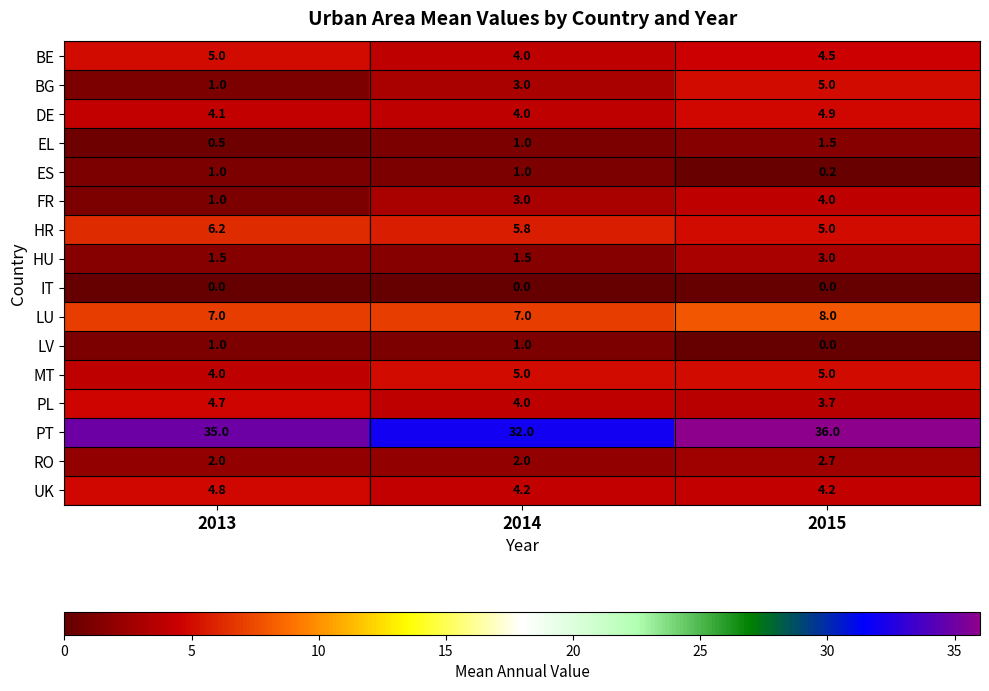

List the labels in order of DE value, smallest first.

2014, 2013, 2015